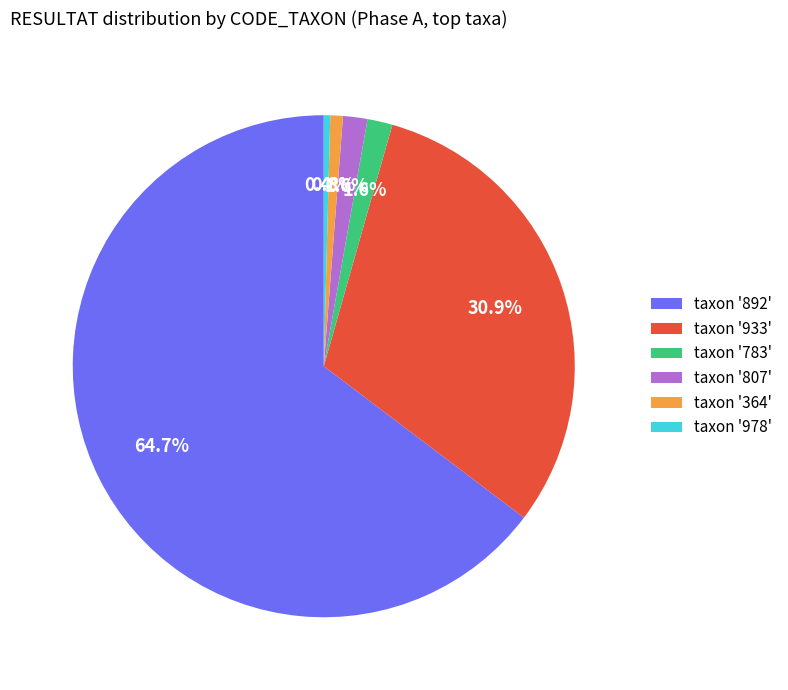

Which category has the biggest portion of the pie?

taxon '892'